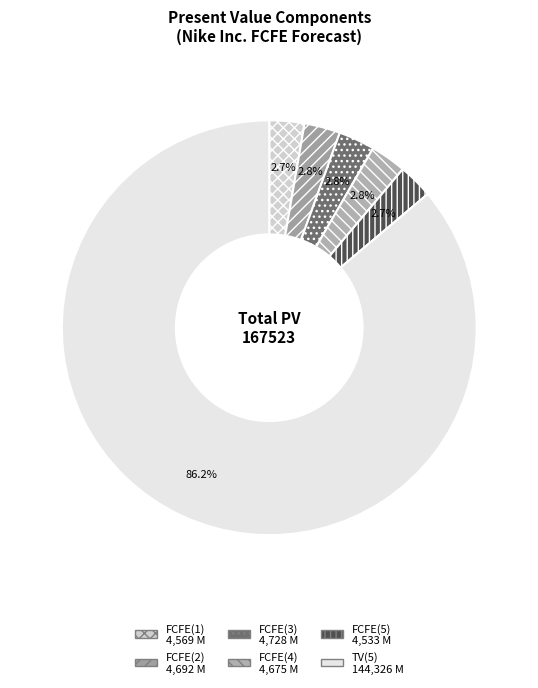

Approximately how many times larger is the value at TV(5) compared to FCFE(2)?

30.8